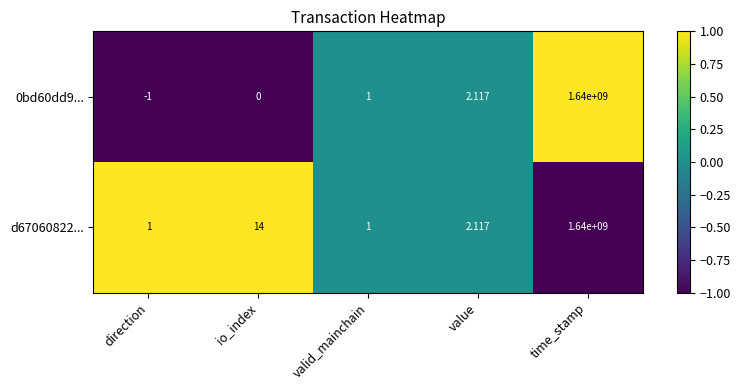

Is the value of 0bd60dd9... at direction greater than the value of d67060822... at time_stamp?

No